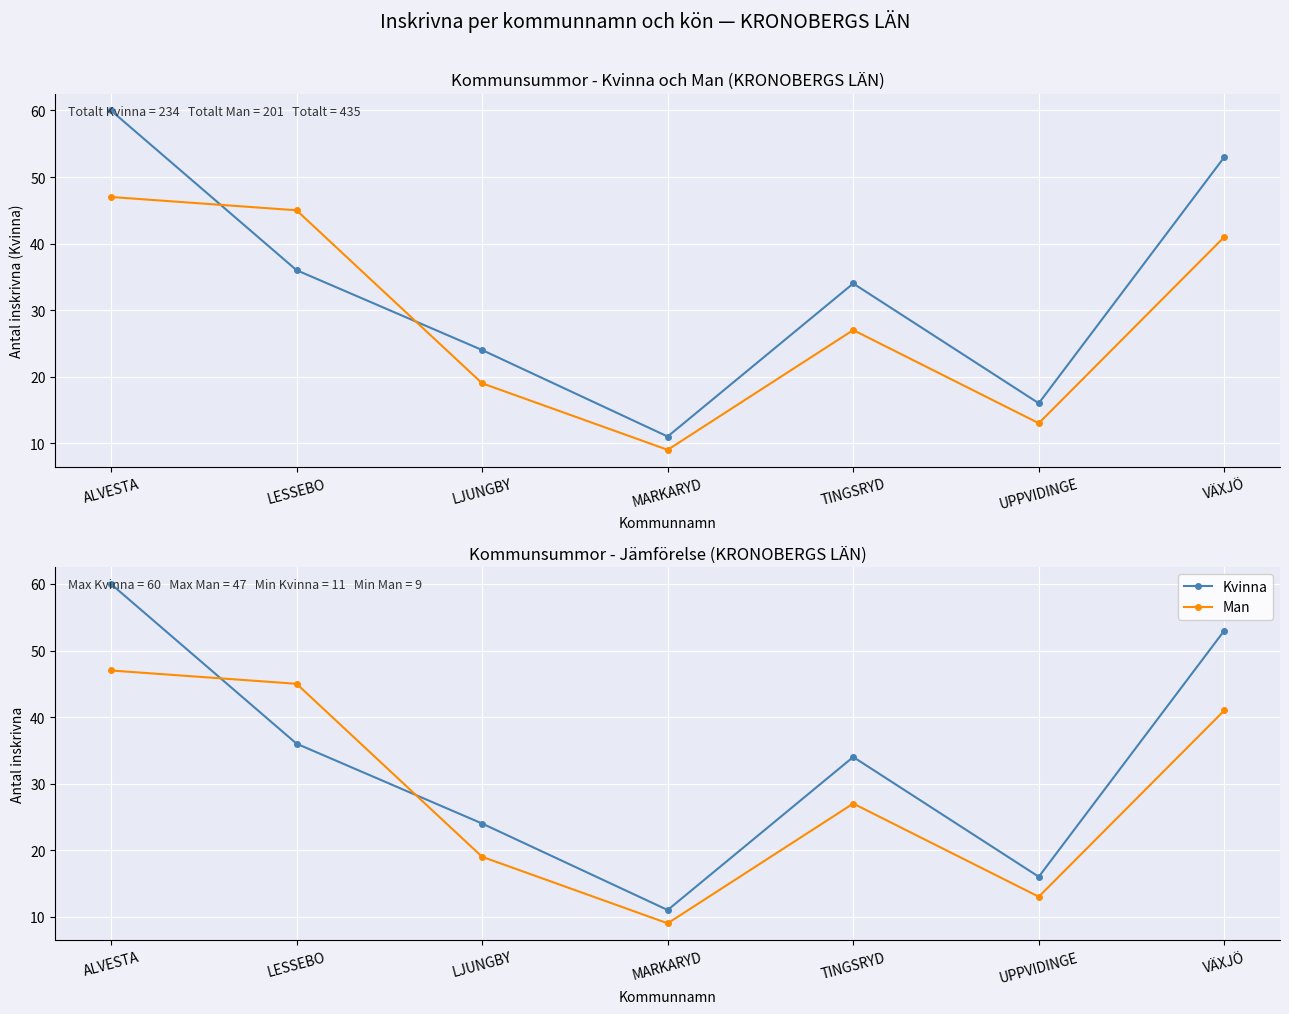

Read the Man value at UPPVIDINGE, to the nearest 5.

15